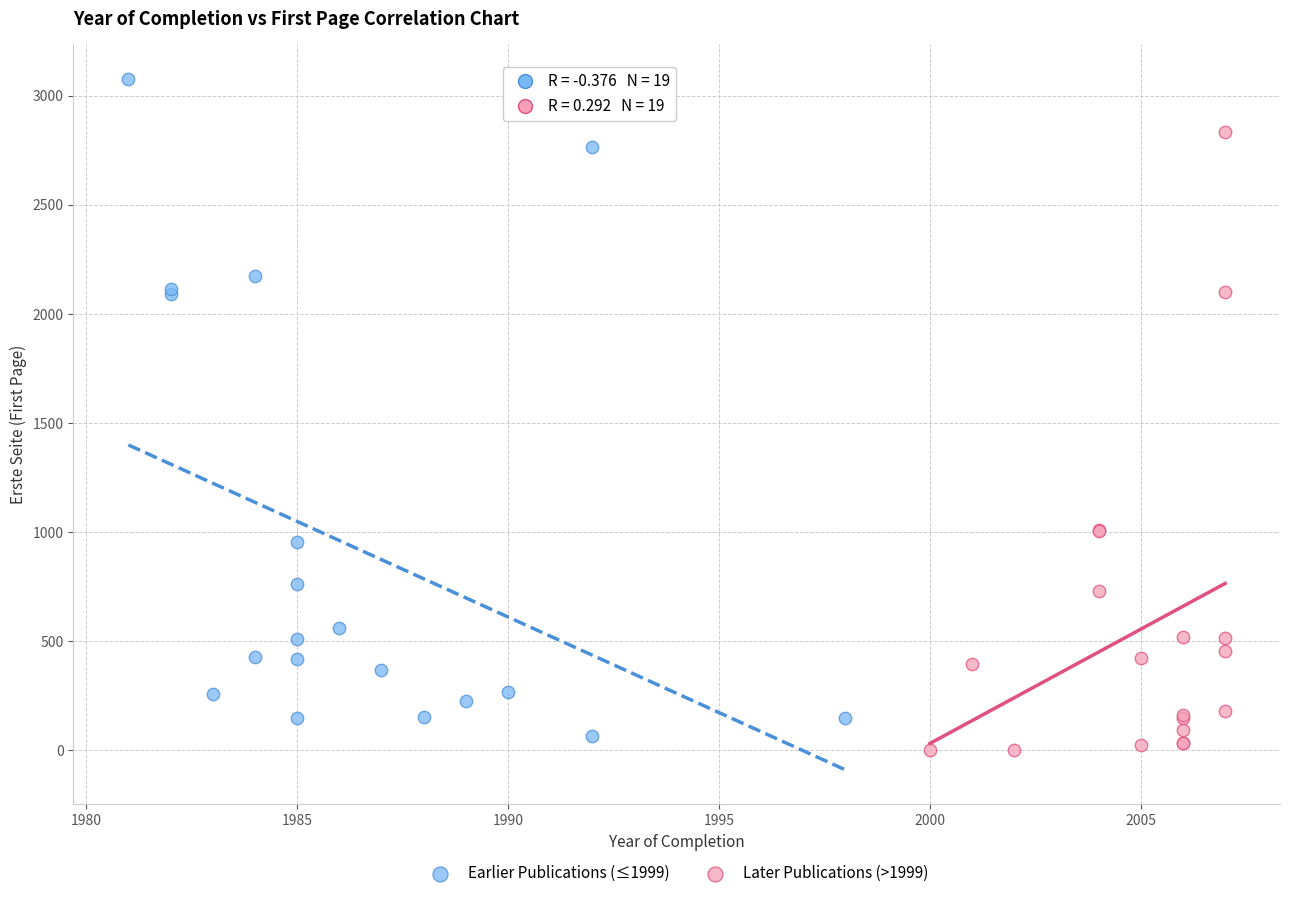

Which series contains the highest Y value?

Earlier Publications (≤1999)